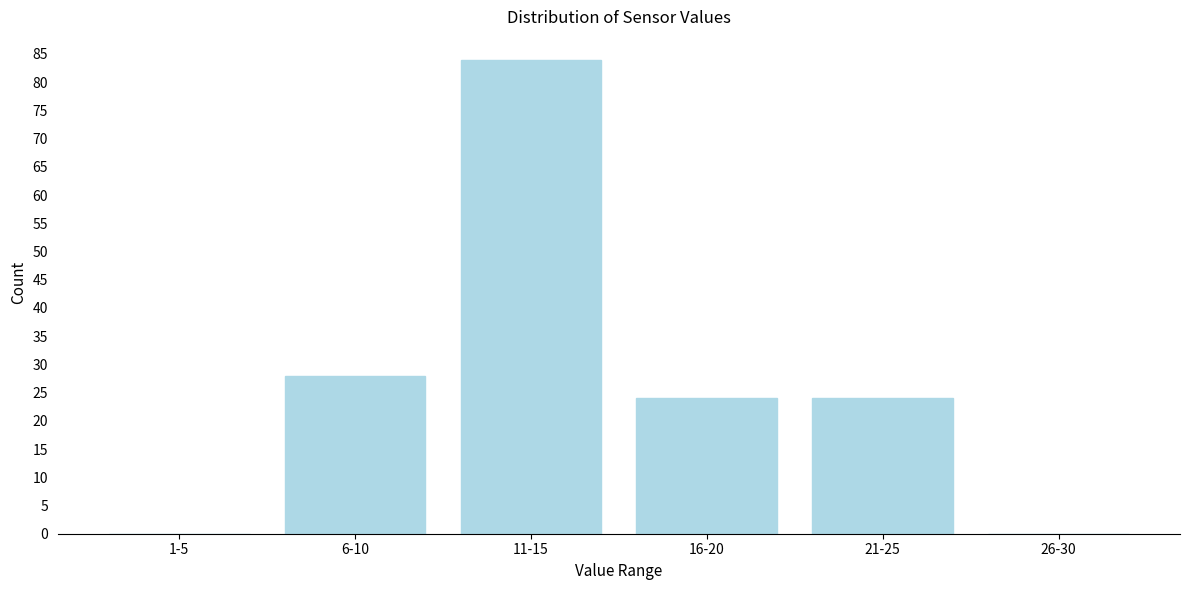

Reading left to right, extract all data points from this chart.

1-5=0	6-10=28	11-15=84	16-20=24	21-25=24	26-30=0